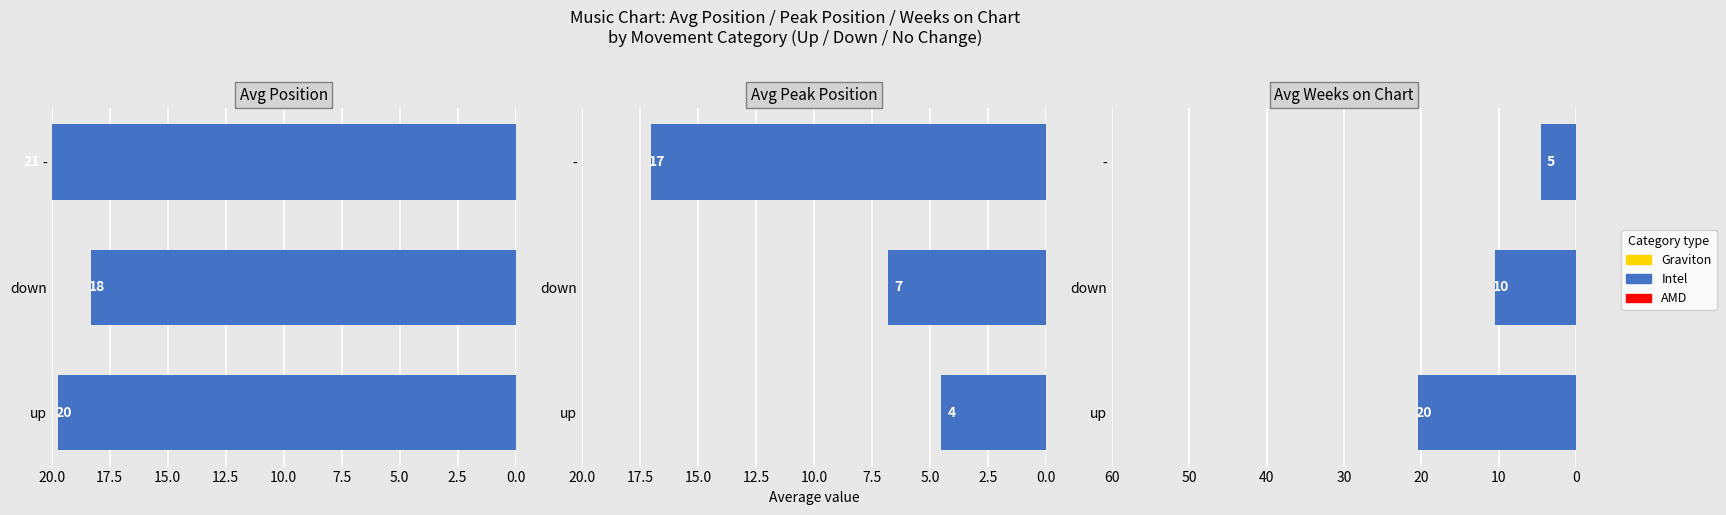

What is the minimum value shown in the chart?

4.6